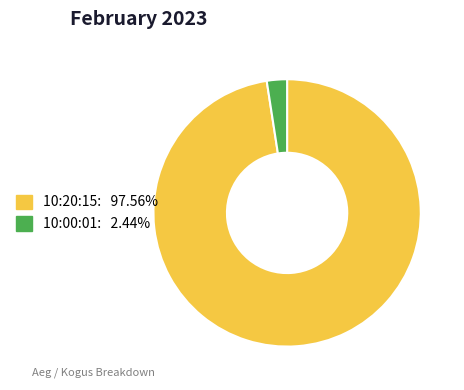

Which has a higher value, 10:20:15 or 10:00:01?

10:20:15